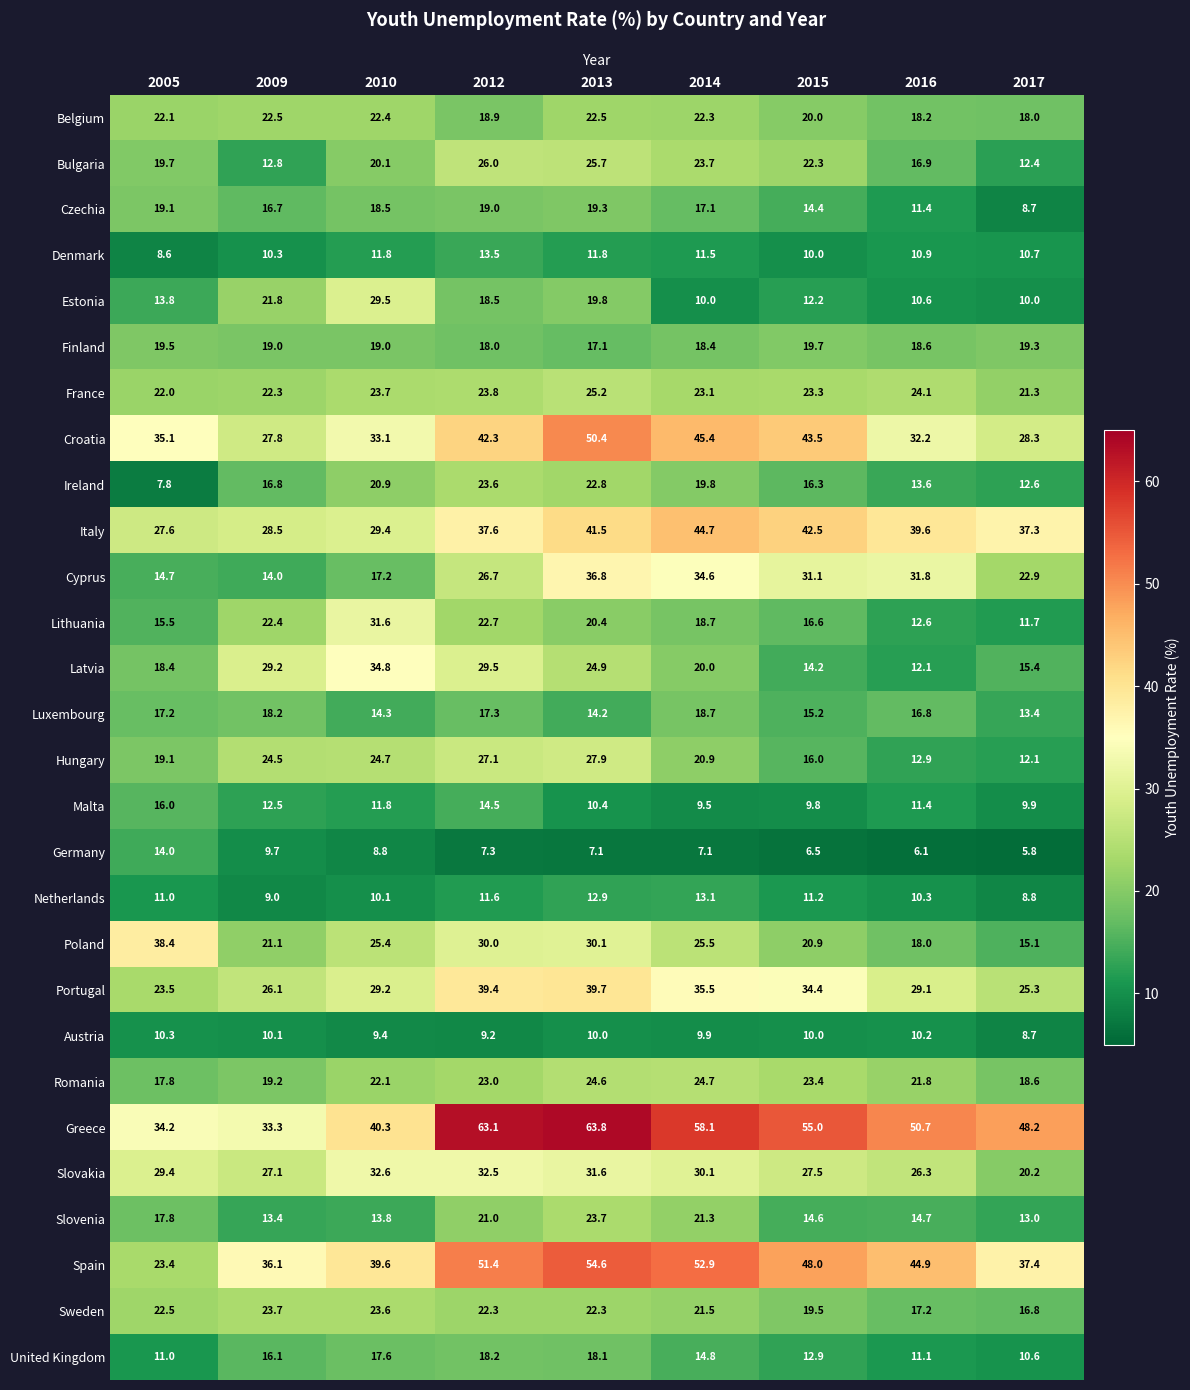

Is it true that Slovenia equals 14.6 at 2015?

True